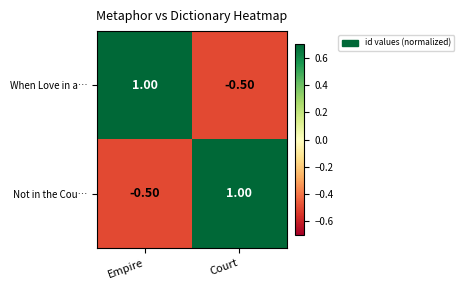

What is the total value across all series at Empire?

0.5